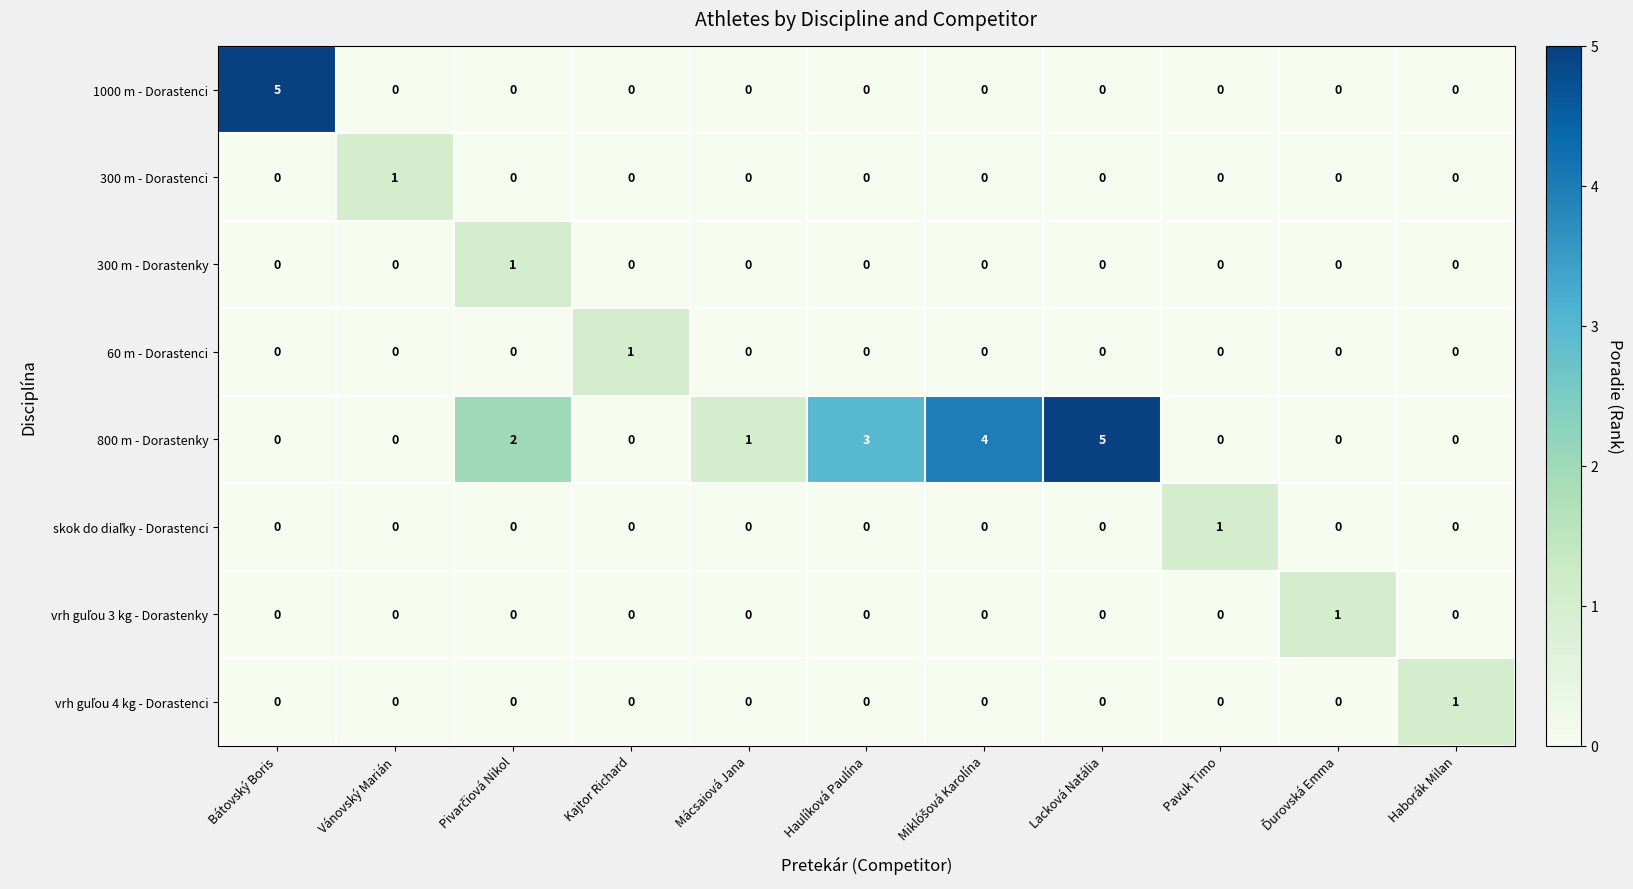

What is the difference between the highest and lowest values at Haulíková Paulína?

3